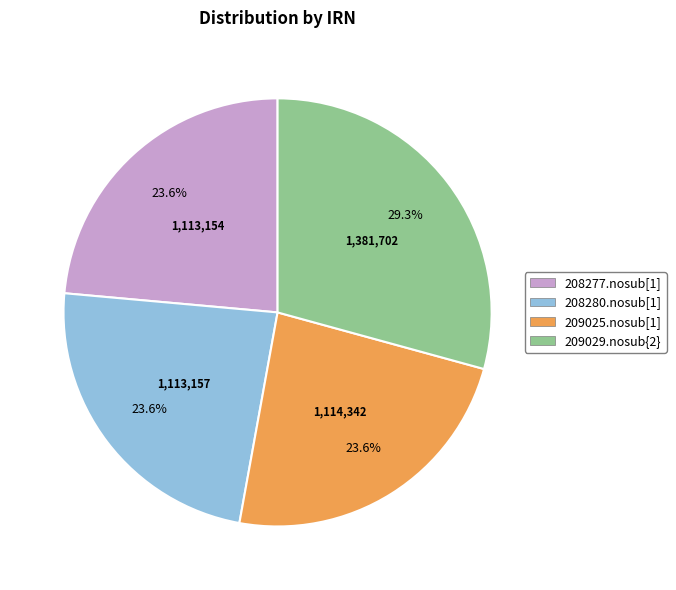

What is the ratio of the value at 208277.nosub[1] to the value at 208280.nosub[1]?

1.0